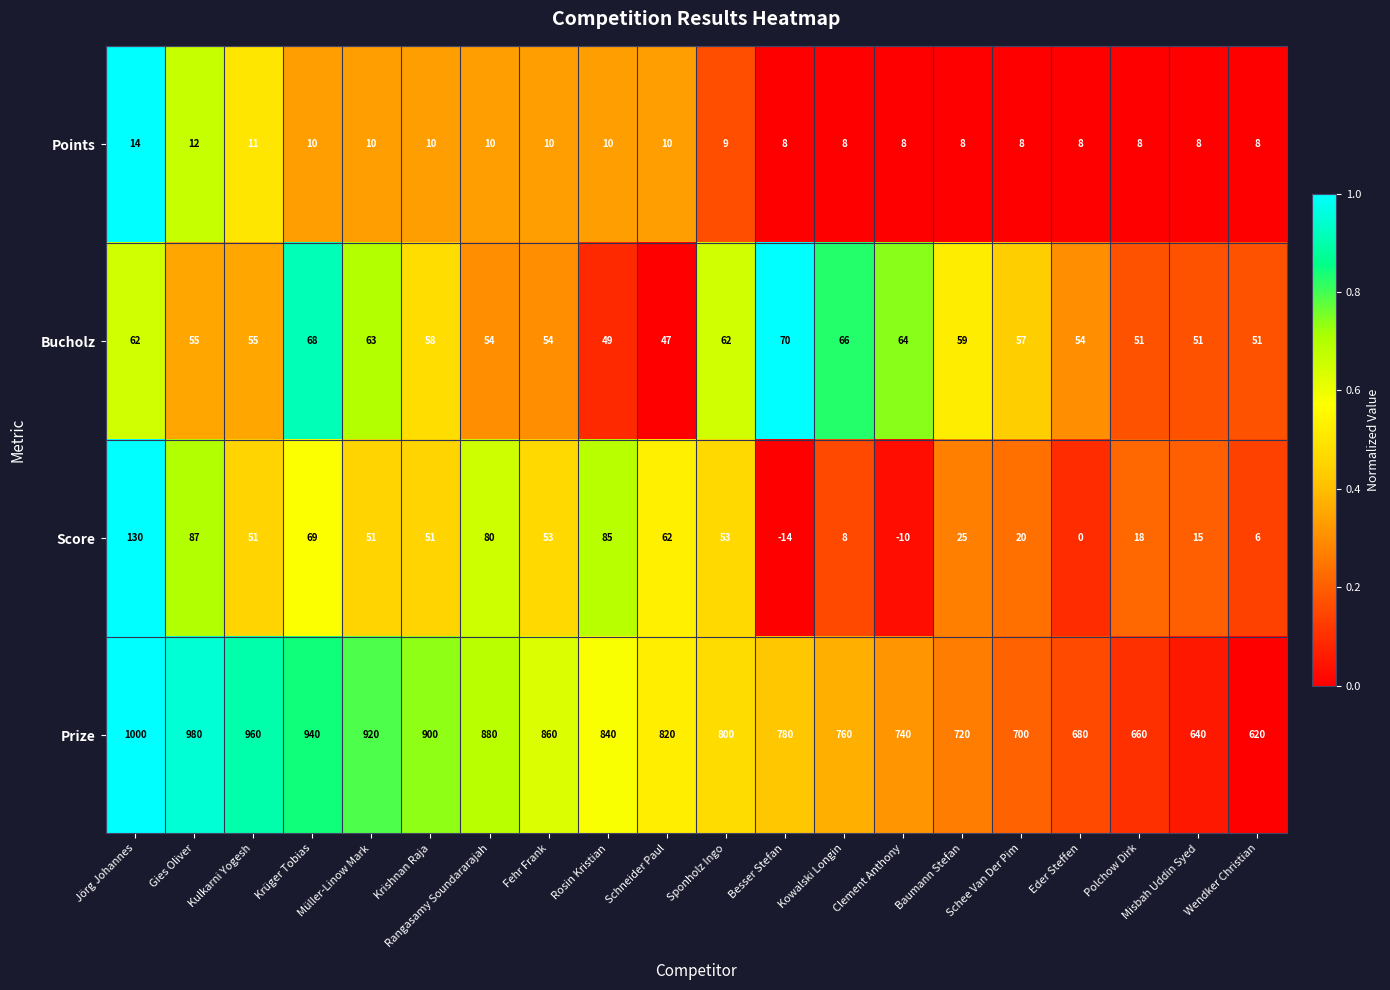

At which label does Points first exceed 10?

Jörg Johannes